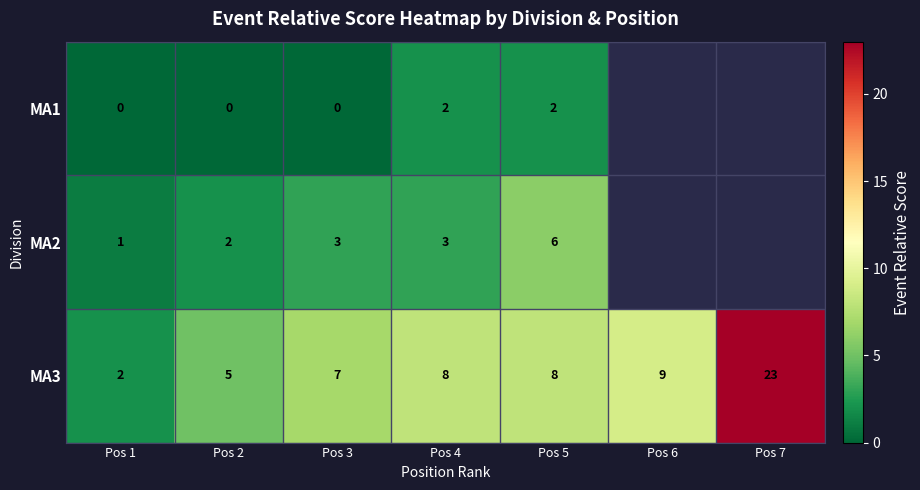

Is it true that MA3 equals 11 at Pos 4?

False